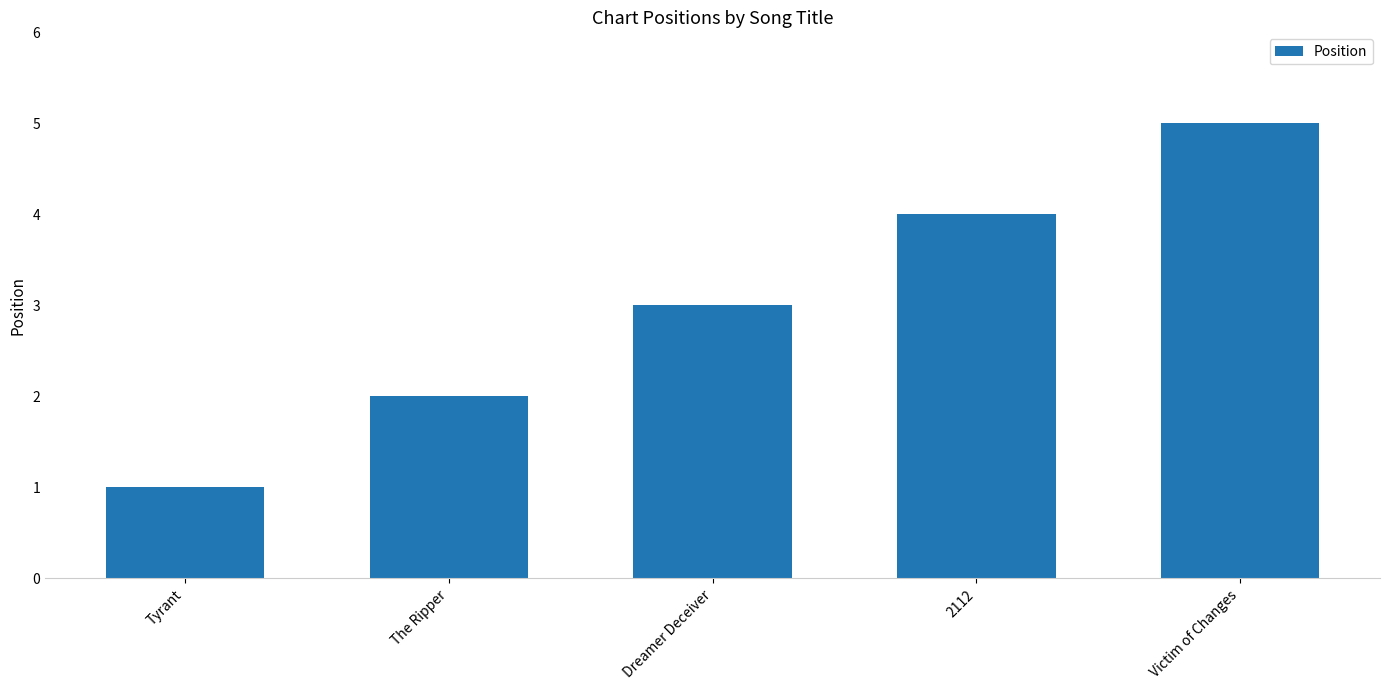

Count the values in the range 2 to 4.

3